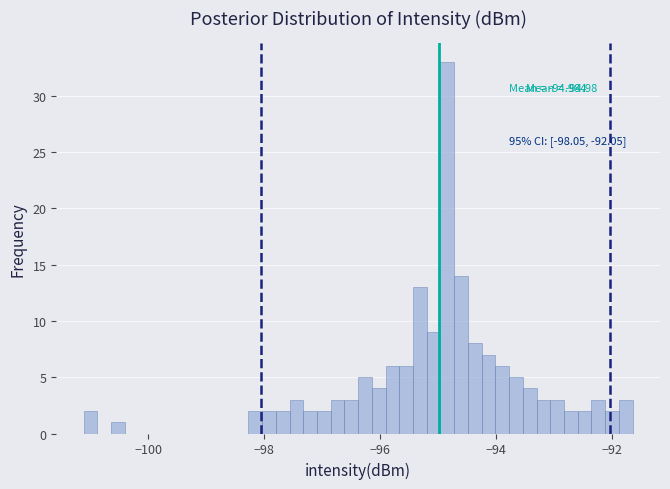

Around what value on the x-axis is the tallest bar? Give the approximate position of its centre, as read against the axis.

-94.8